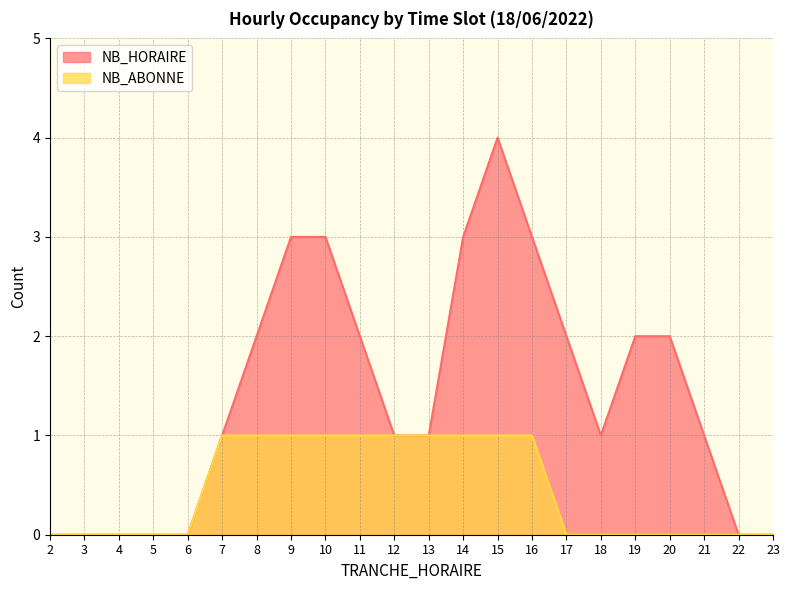

What is the maximum value for NB_ABONNE?

1